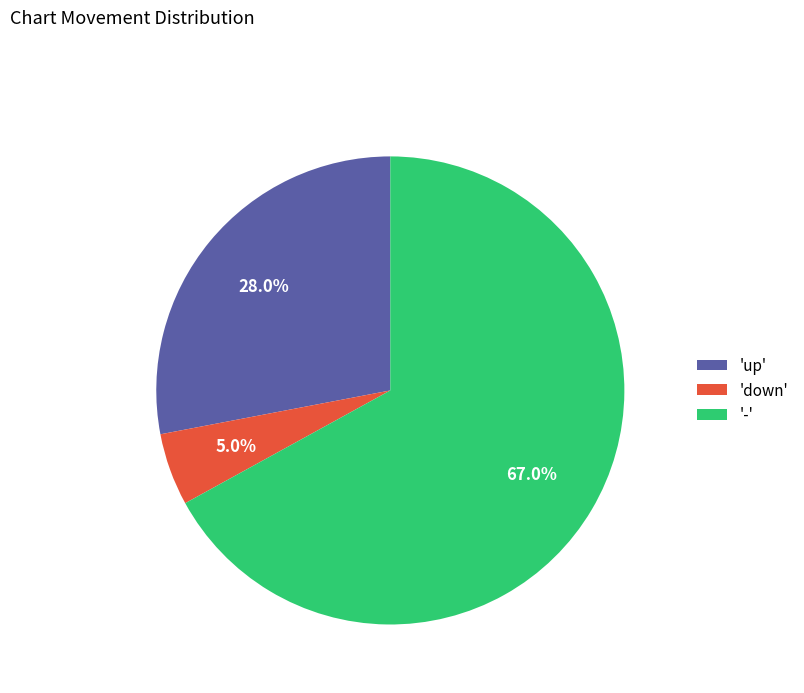

How many segments does this pie chart have?

3